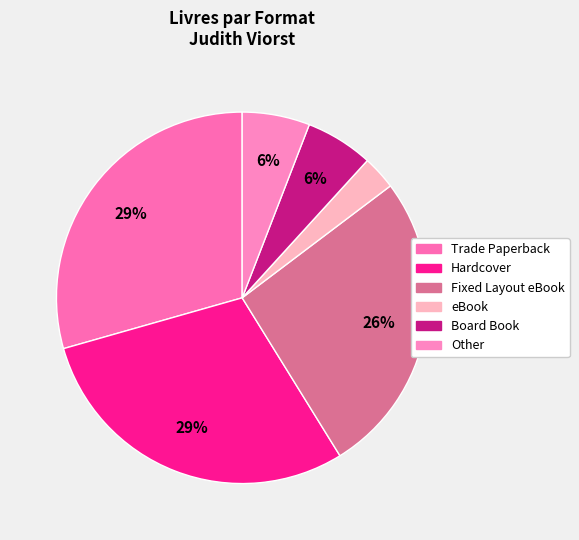

How many segments does this pie chart have?

6